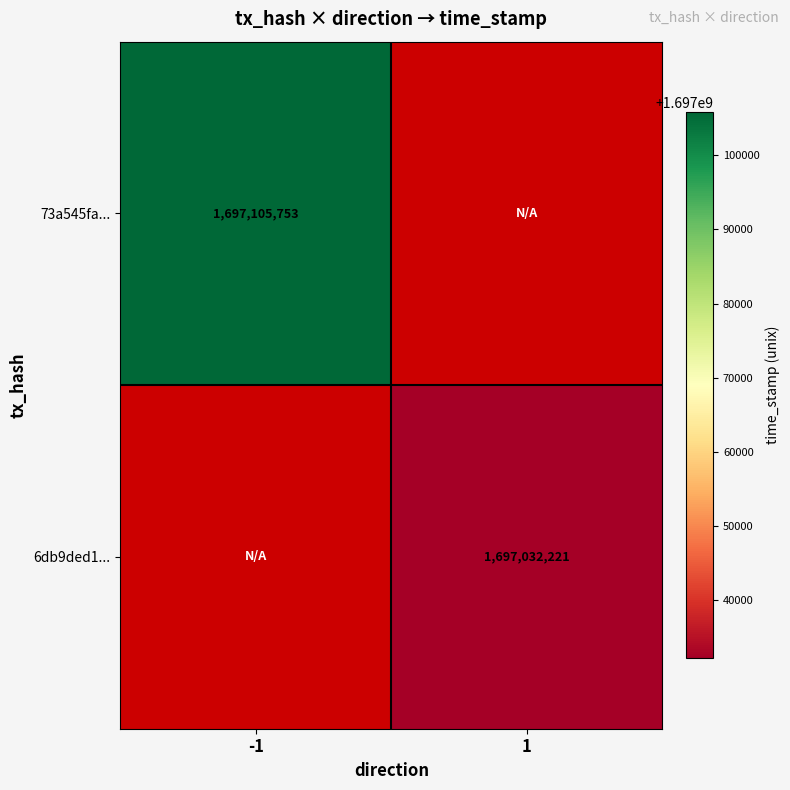

The value of 6db9ded1... at 1 is 406156614. True or false?

False